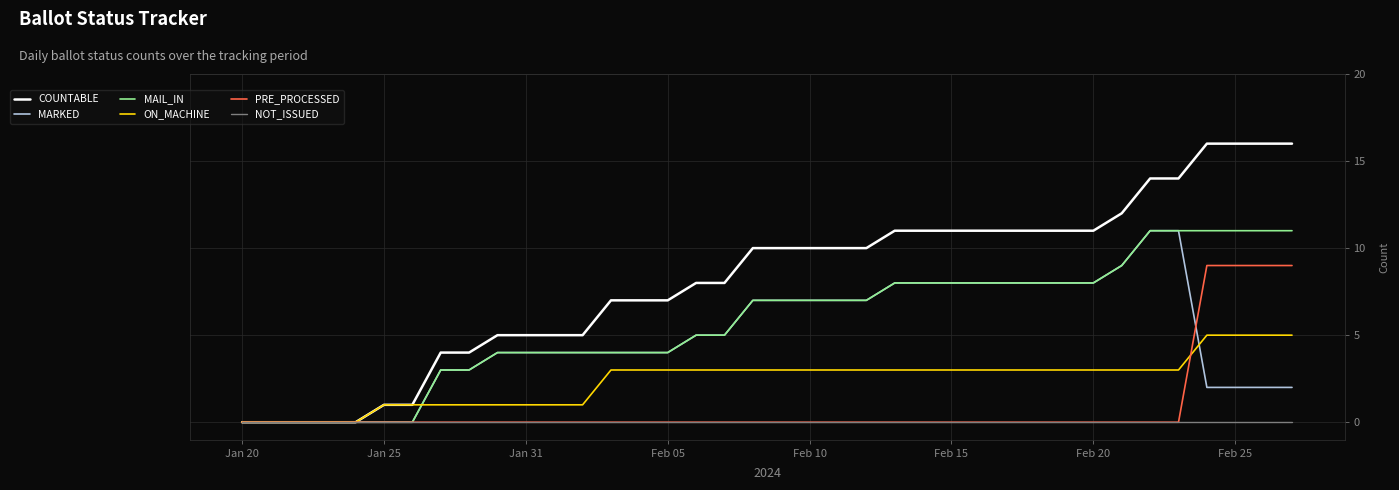

Which series has the largest total across all categories?

COUNTABLE